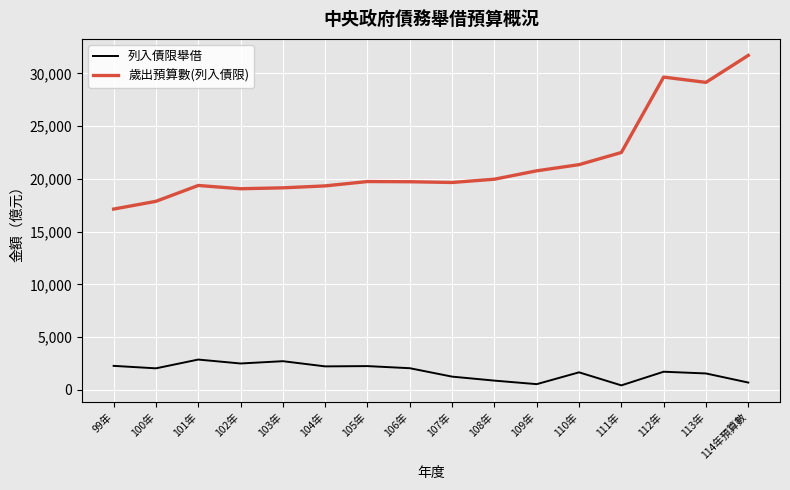

At 104年, list the series in order from largest to smallest.

歲出預算數(列入債限), 列入債限舉借